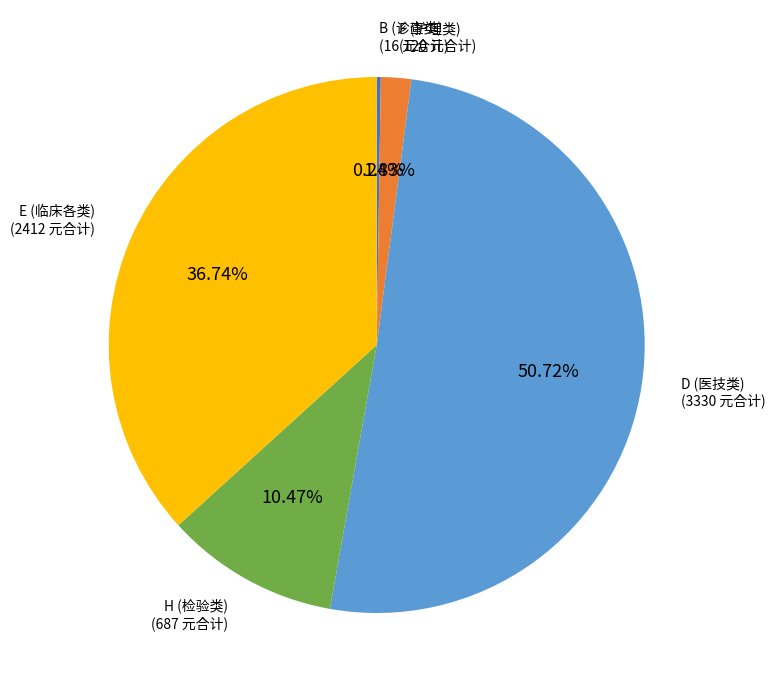

Is there any slice that represents more than half of the pie?

Yes